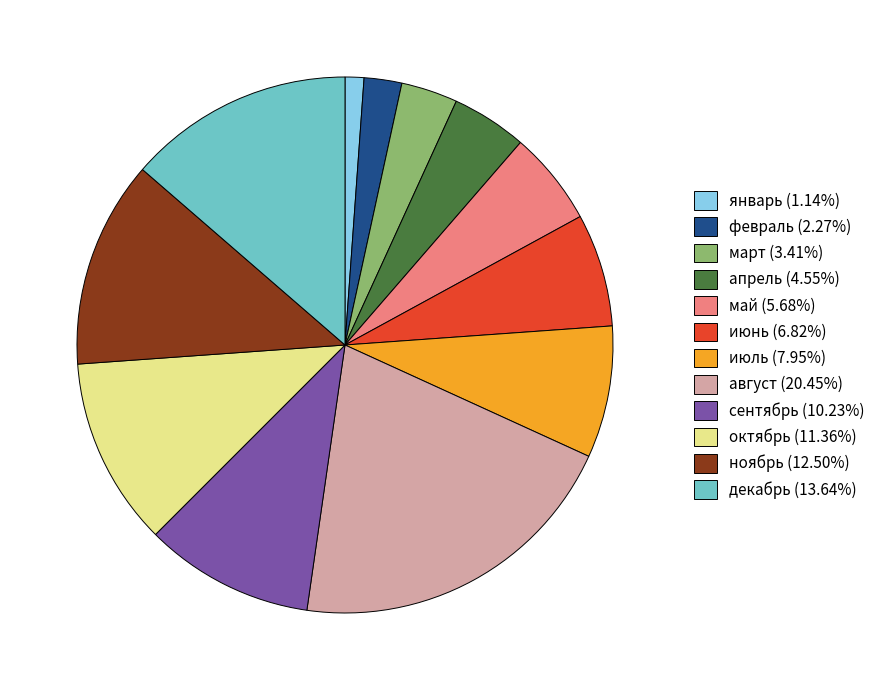

Is there any slice that represents more than half of the pie?

No